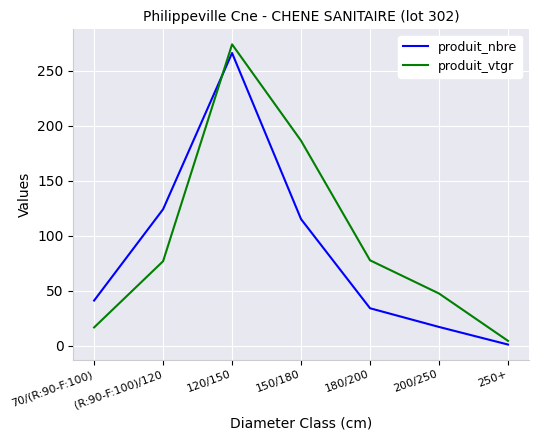

List the labels in order of produit_nbre value, smallest first.

250+, 200/250, 180/200, 70/(R:90-F:100), 150/180, (R:90-F:100)/120, 120/150